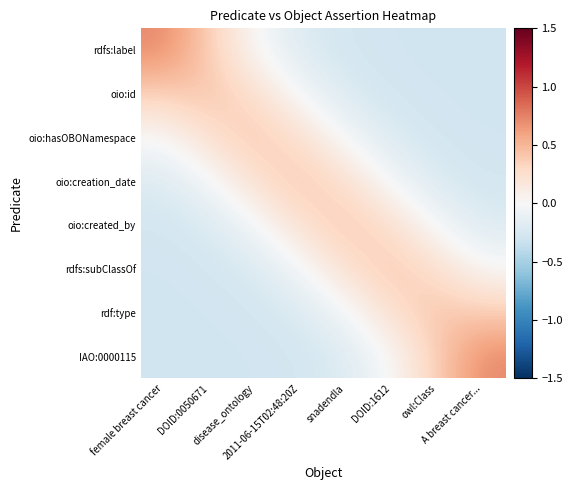

List the series in order of their peak value, highest first.

rdfs:label, IAO:0000115, oio:id, rdf:type, oio:hasOBONamespace, rdfs:subClassOf, oio:creation_date, oio:created_by